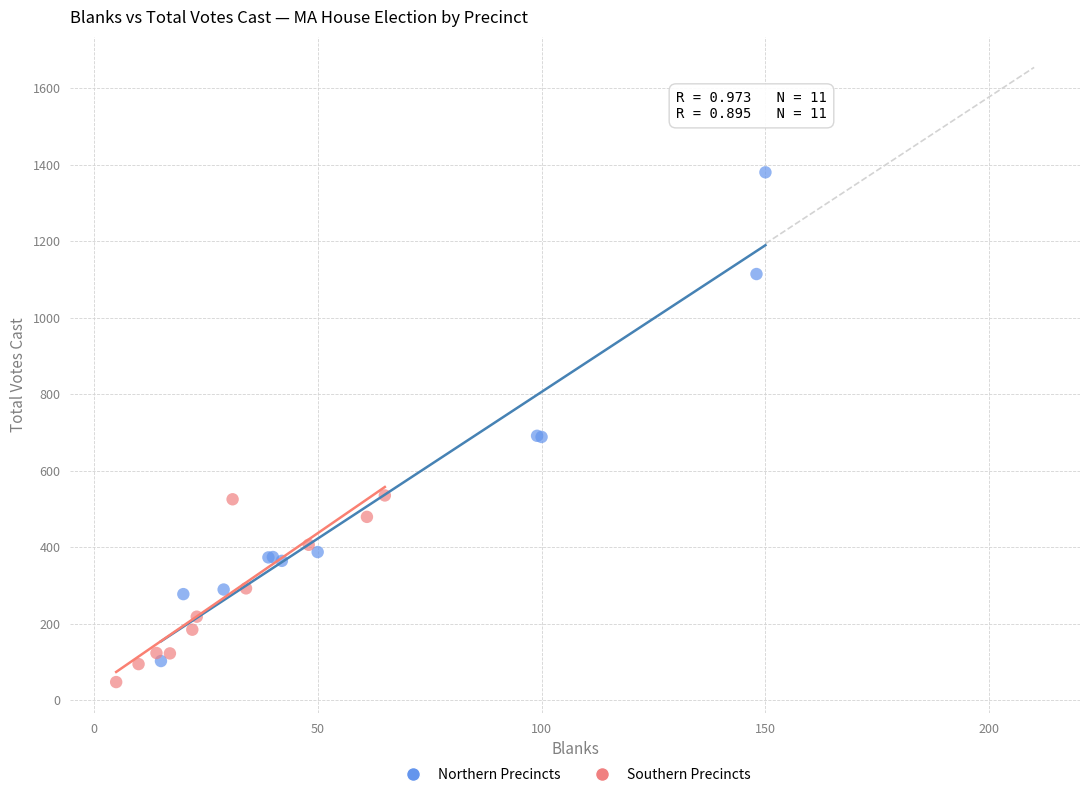

Which series reaches the maximum Y coordinate?

Northern Precincts